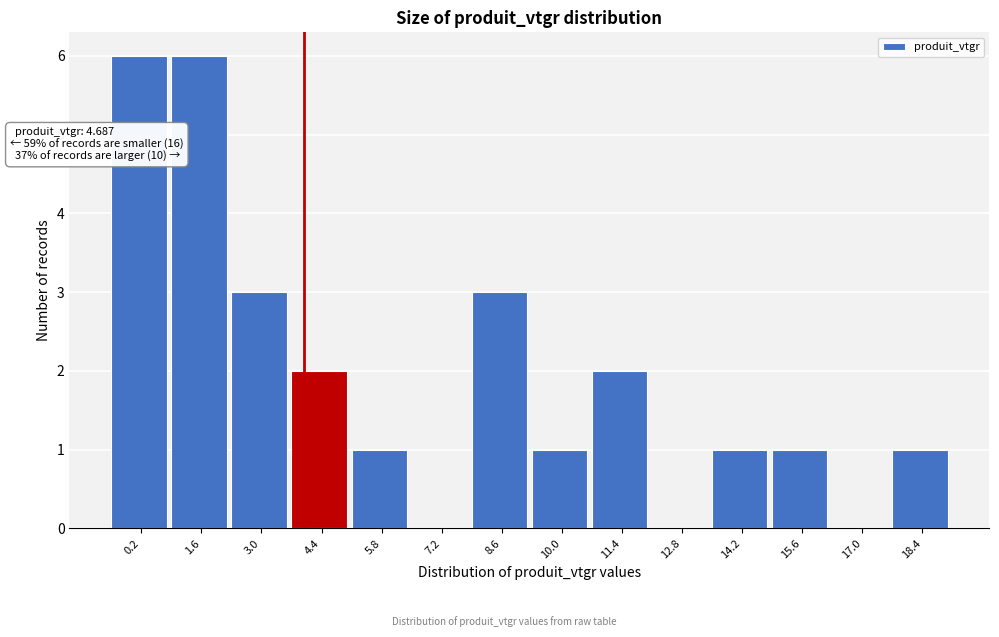

Reading right to left, extract all data points from this chart.

18.4=1	17.0=0	15.6=1	14.2=1	12.8=0	11.4=2	10.0=1	8.6=3	7.2=0	5.8=1	4.4=2	3.0=3	1.6=6	0.2=6